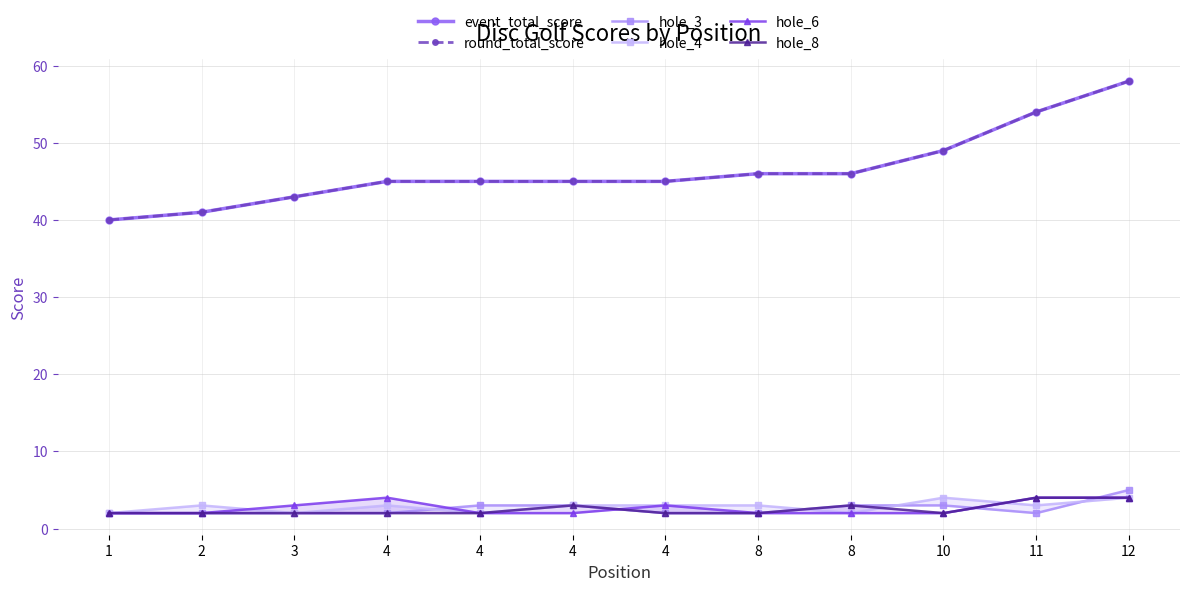

True or false: hole_8 has a value of 3 at 2.

False